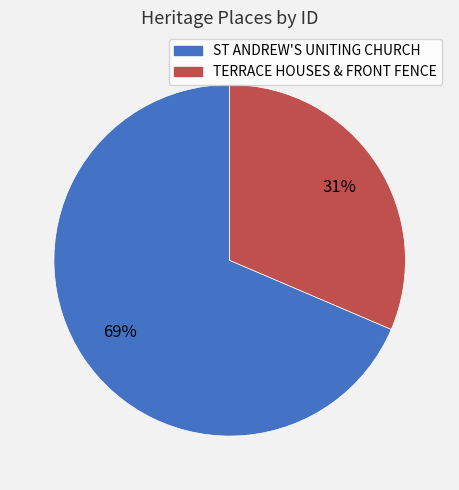

Does TERRACE HOUSES & FRONT FENCE represent more than half of the total?

No